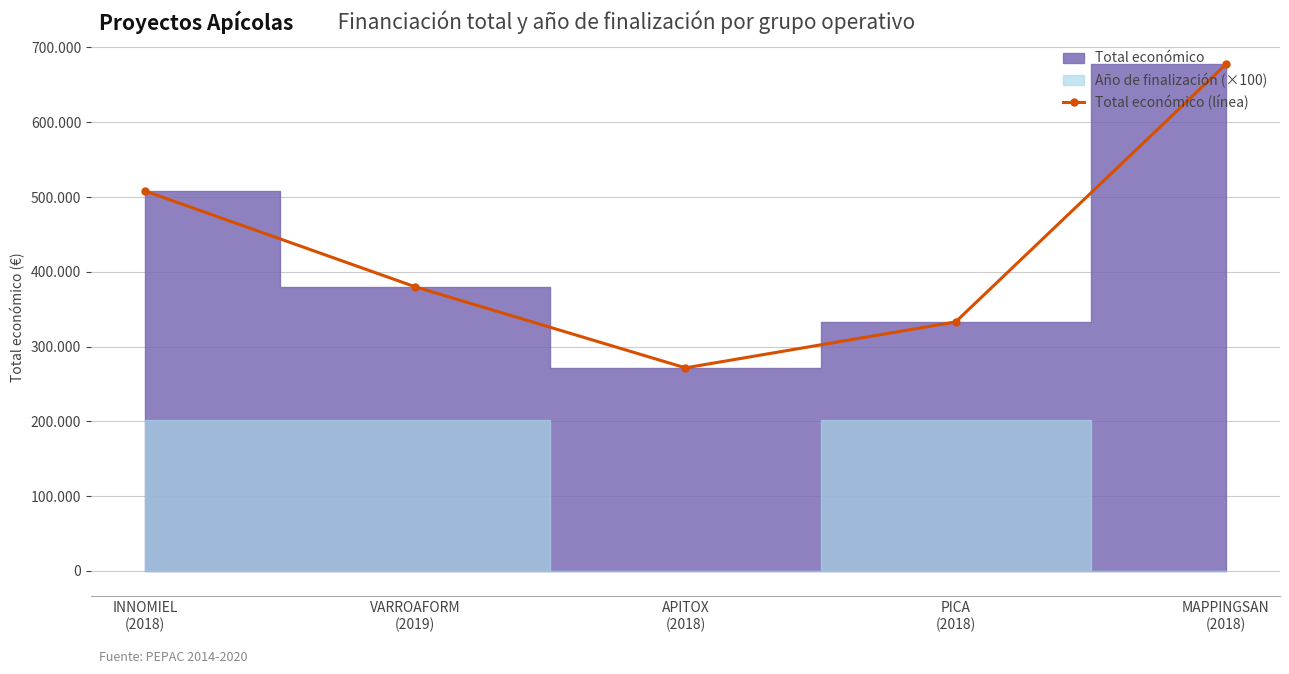

Reading left to right, transcribe all the data shown in this chart.

508090	379920	271552	333001	677425